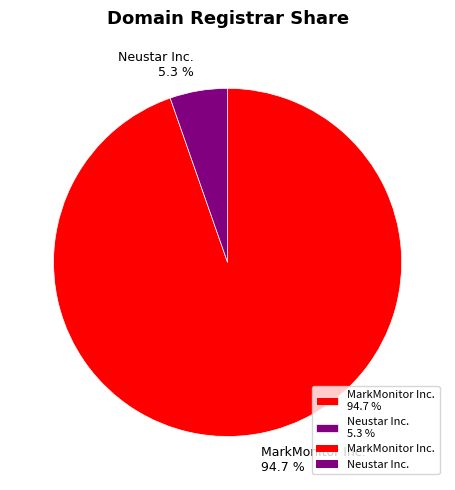

Which category has the biggest portion of the pie?

MarkMonitor Inc.